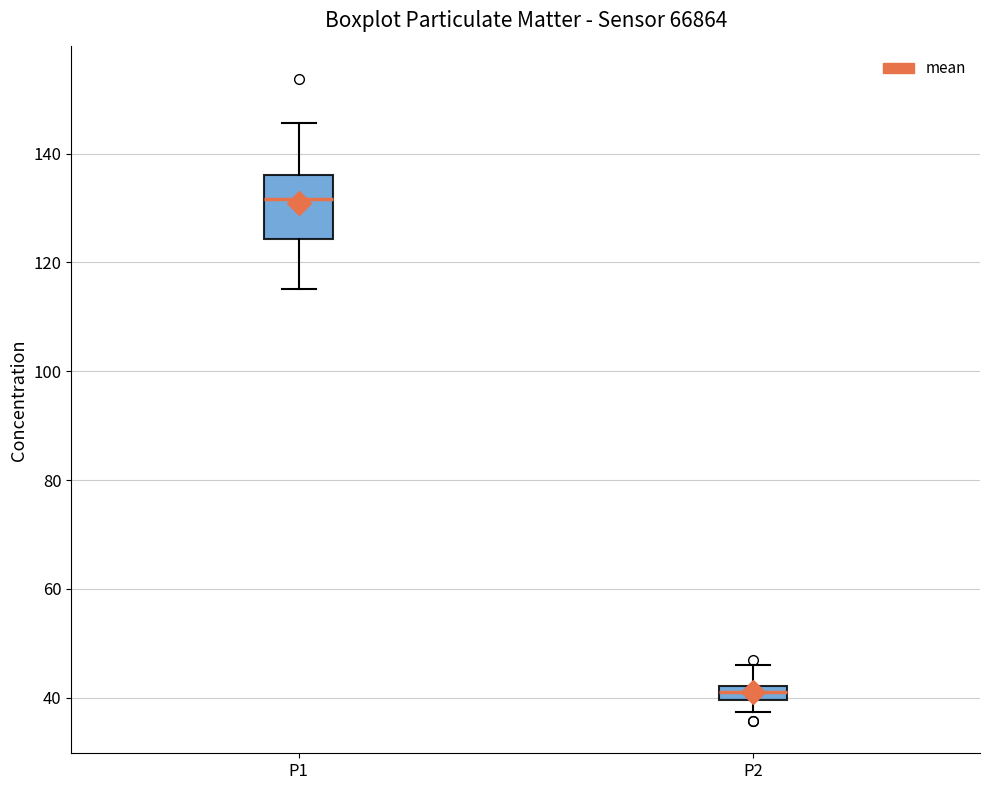

Where is the lower edge of the box for P1 on the y-axis? The values are not printed on the chart, so give them approximately, as read against the axis.

124